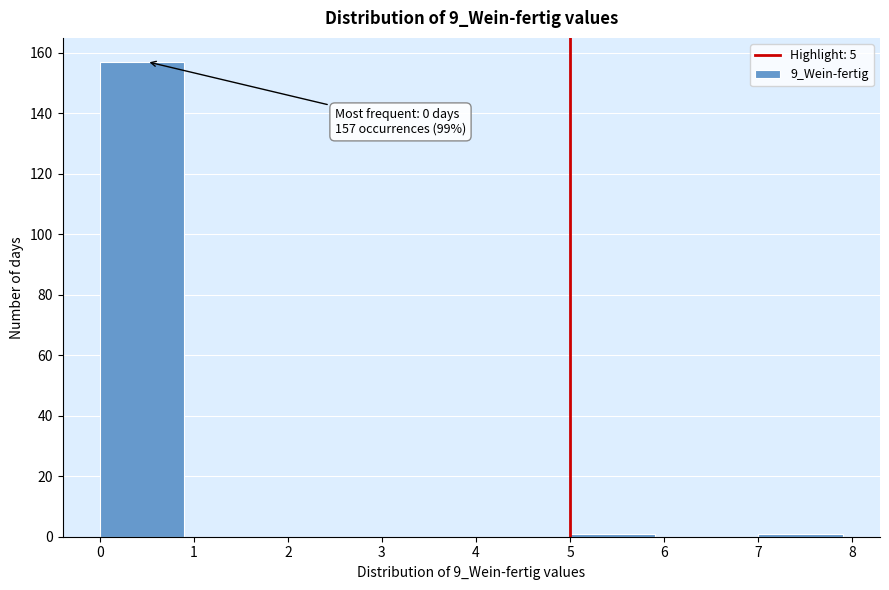

Over which range of the x-axis is the bar tallest?

0 to 1